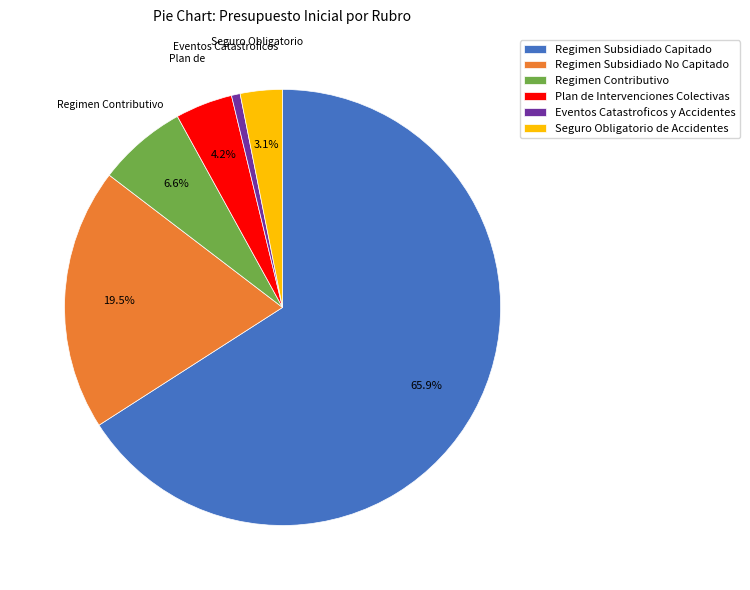

Is there a majority slice in this chart?

Yes